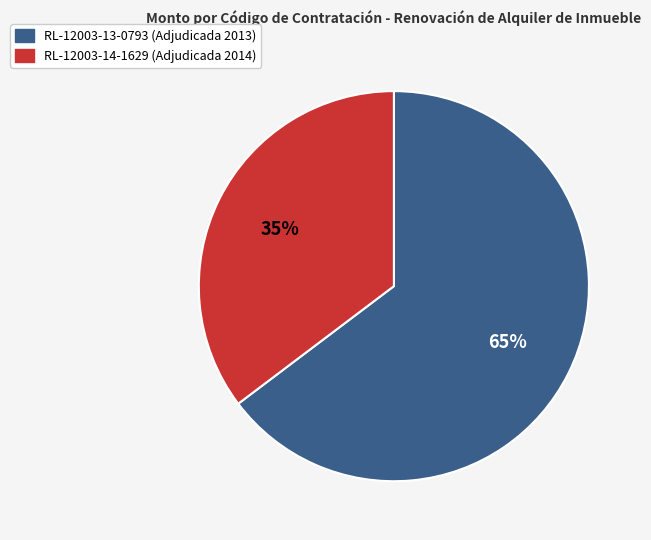

What percentage is the RL-12003-14-1629 (Adjudicada 2014) slice, to the nearest percent?

35%